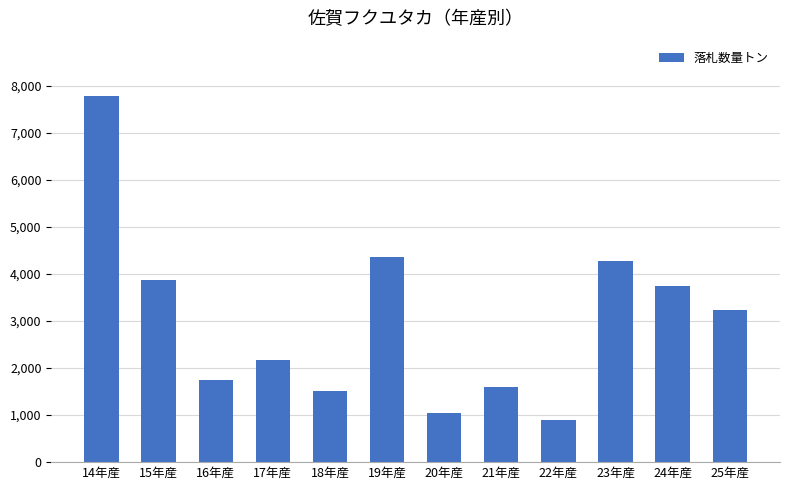

At which category does the chart reach its minimum across all series?

22年産